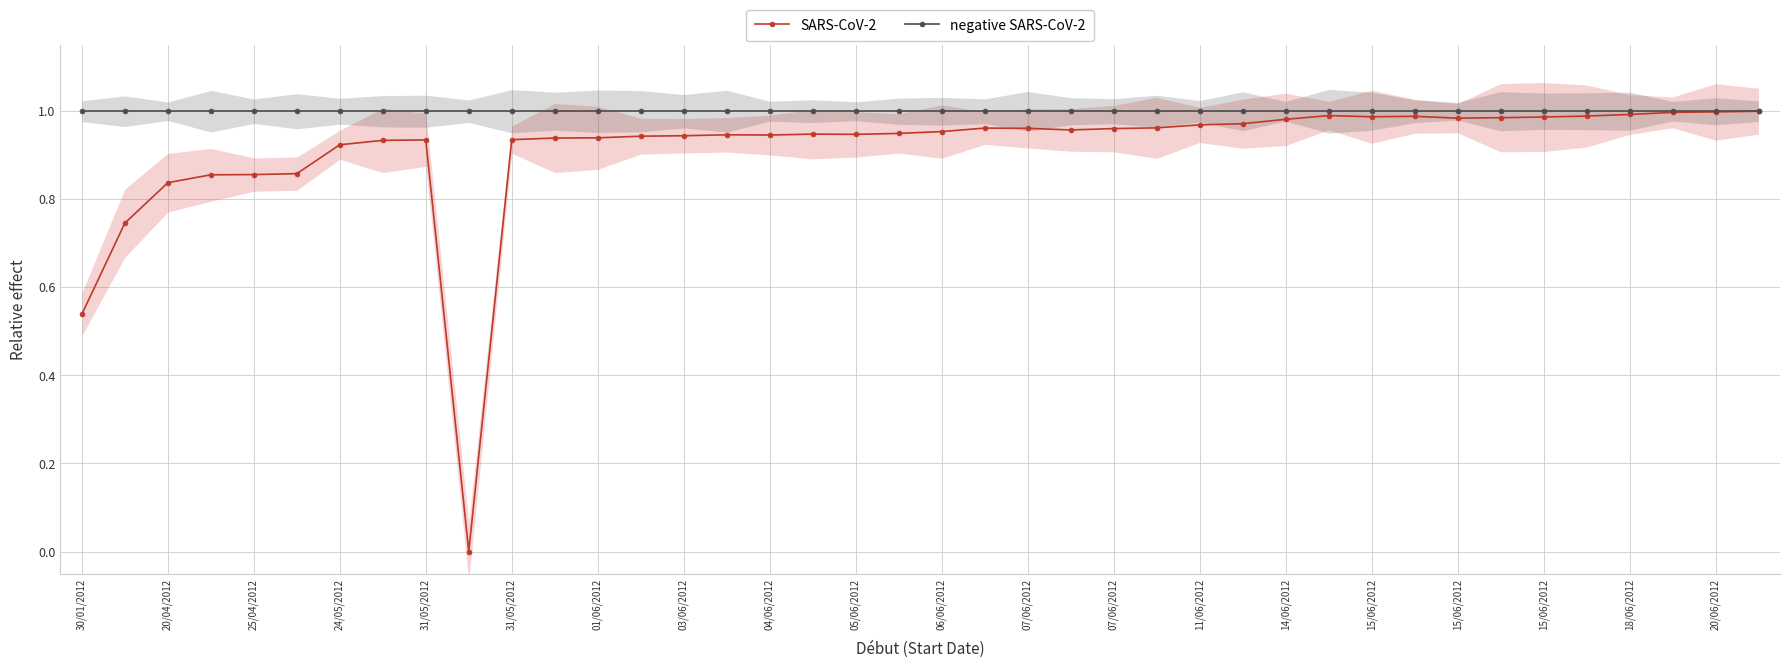

True or false: SARS-CoV-2 and negative SARS-CoV-2 cross at least once.

False